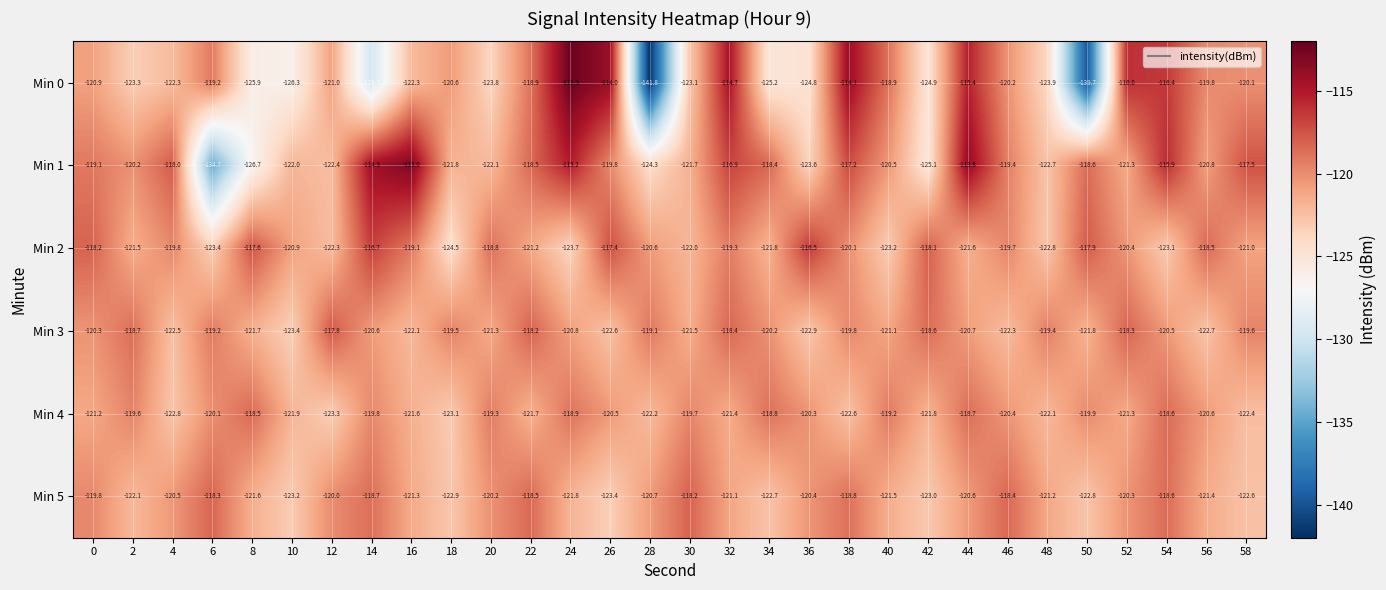

List the labels in order of Min 2 value, smallest first.

18, 24, 6, 40, 54, 48, 12, 30, 34, 44, 2, 22, 58, 10, 28, 52, 38, 4, 46, 32, 16, 20, 56, 0, 42, 50, 8, 26, 14, 36